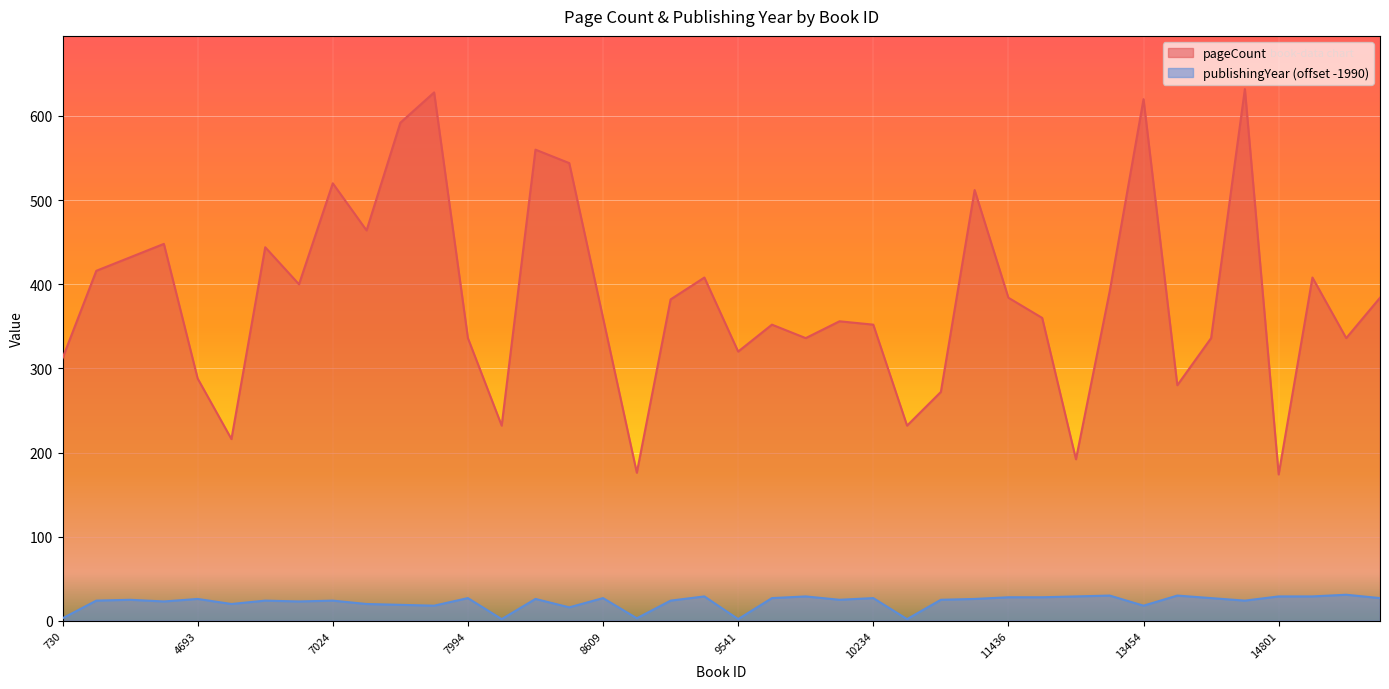

Does the chart display data point markers on the line(s)?

No